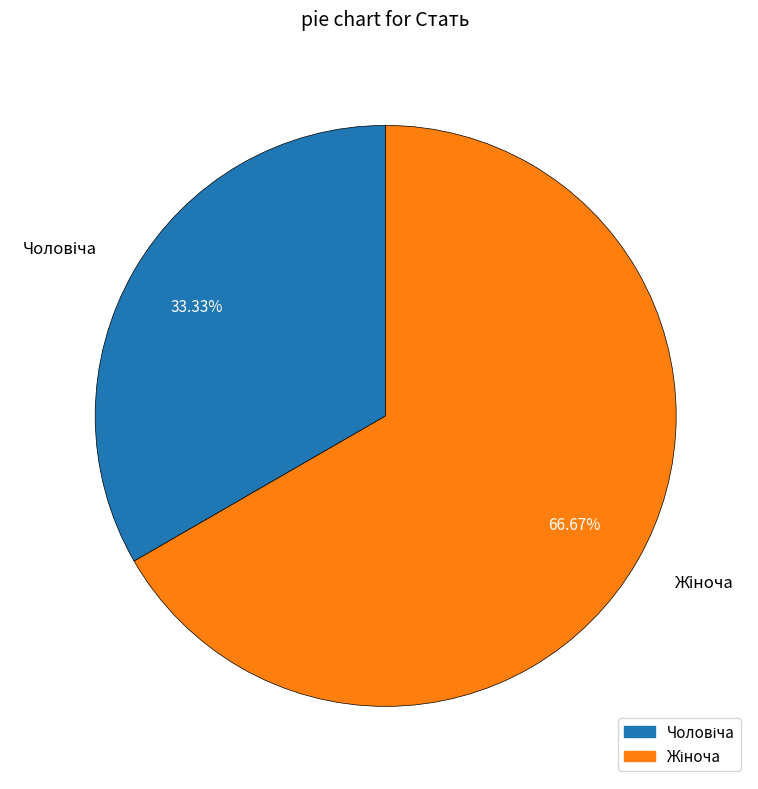

Does any single category account for the majority?

Yes